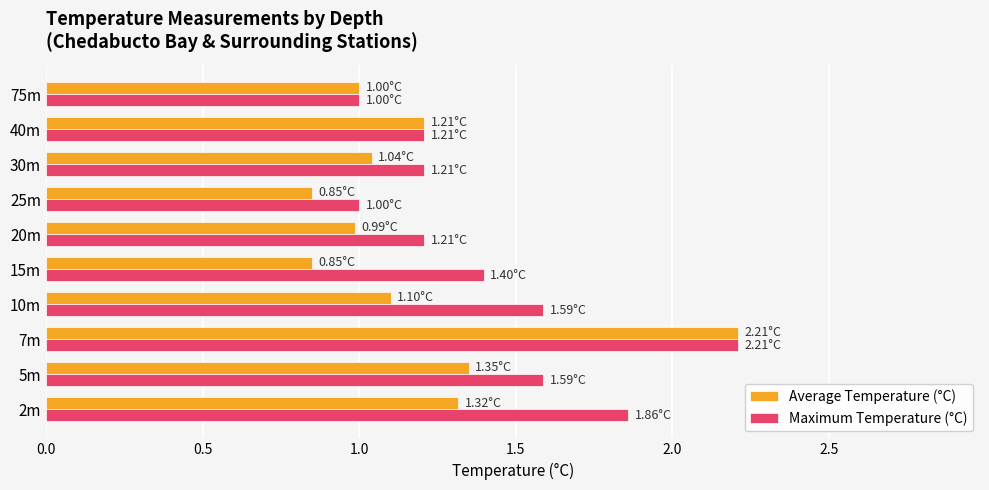

Rank the series at 15m from highest to lowest value.

Maximum Temperature (°C), Average Temperature (°C)